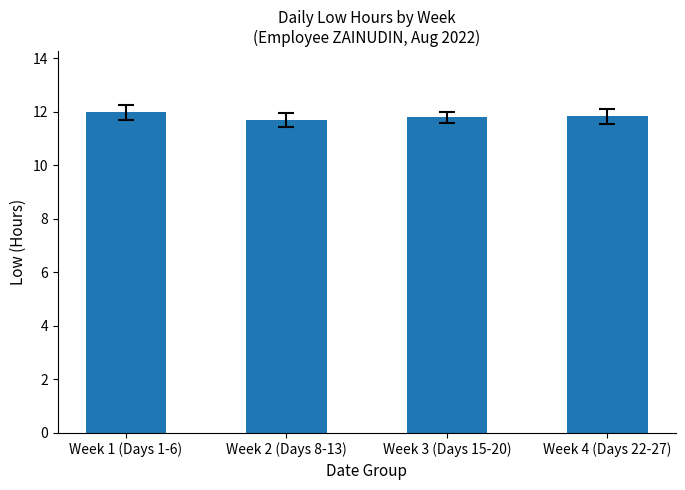

Reading left to right, what are all the values shown in this chart?

Week 1 (Days 1-6)=12.0	Week 2 (Days 8-13)=11.7	Week 3 (Days 15-20)=11.8	Week 4 (Days 22-27)=11.8